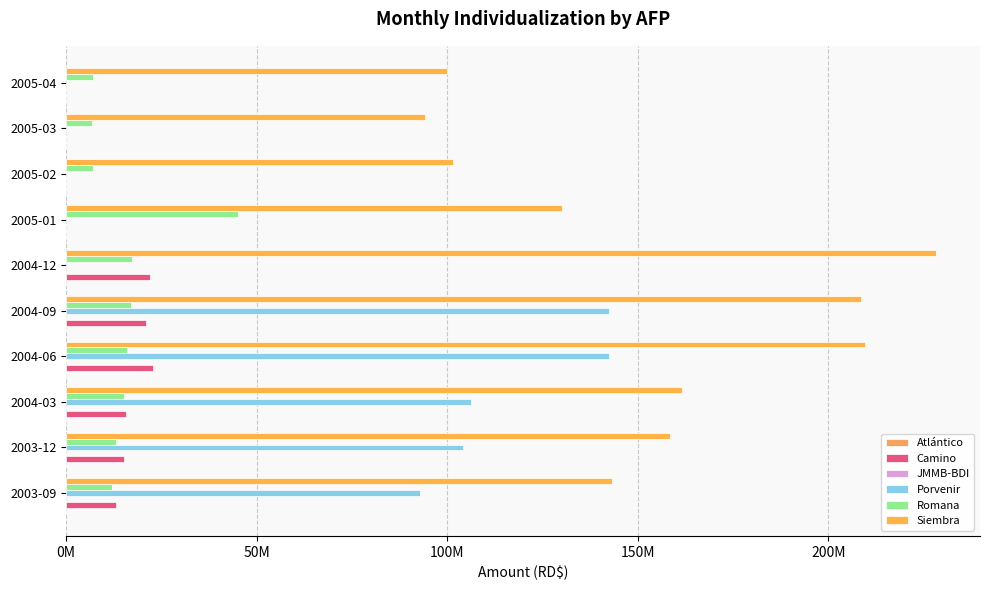

Reading left to right, list all the values displayed in this chart.

Atlántico: 0.1	0.1	0.1	0.1	0.1	0.1	0.1	0.1	0.1	0.1
Camino: 13220591.3	15307855.3	15799934.5	22844142.9	20862549.8	22076115.8	0.0	0.0	0.0	0.0
JMMB-BDI: 0.1	0.1	0.1	0.1	0.1	0.1	0.1	0.1	0.1	0.1
Porvenir: 92777226.7	104157436.2	106336796.7	142372717.7	142552936.9	0.0	0.0	0.0	0.0	0.0
Romana: 12020416.7	13018491.8	15160235.3	16101095.7	16954619.6	17217805.8	45214333.4	7069082.9	6689626.4	7053129.0
Siembra: 143303108.8	158418002.1	161549767.1	209586382.8	208590754.9	228385905.2	130051787.4	101467066.4	94254816.5	100013529.8